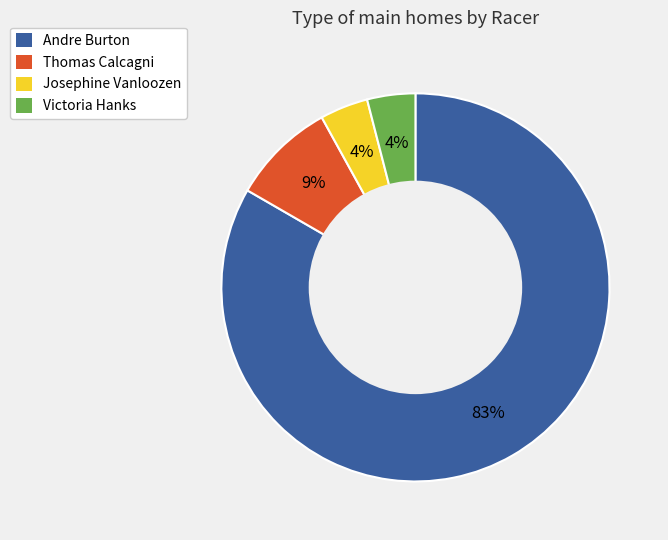

What percentage is the Andre Burton slice, to the nearest percent?

83%